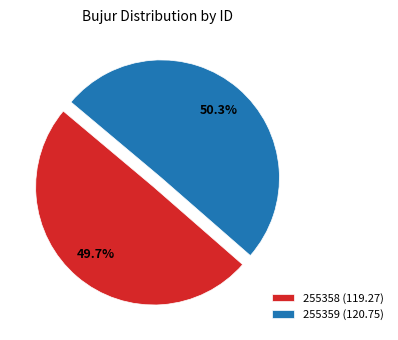

Do 255359 and 255358 together represent more than half of the pie?

Yes